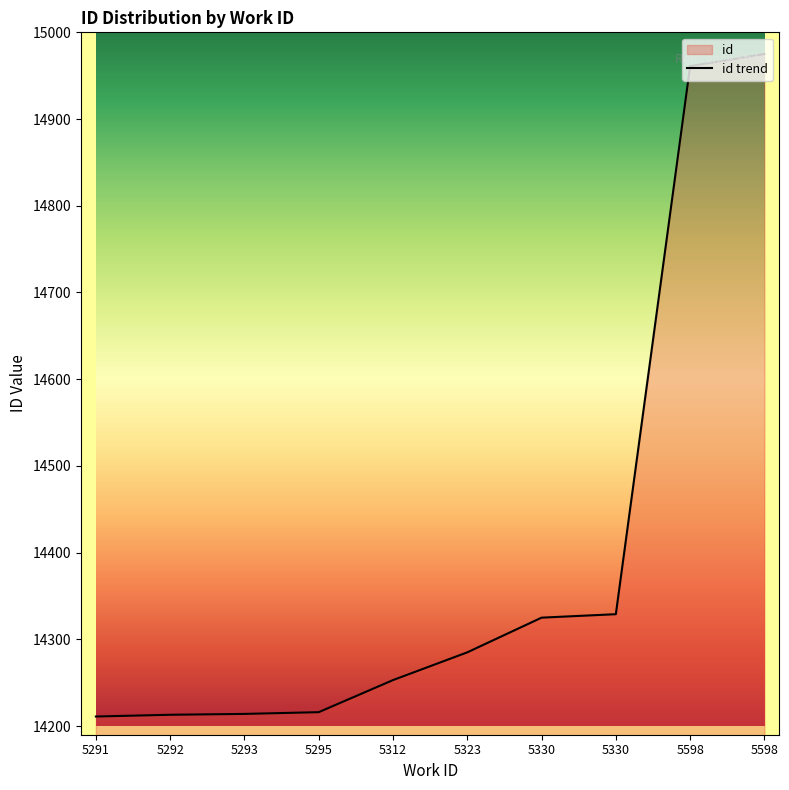

What is the difference between the maximum and minimum values?

764